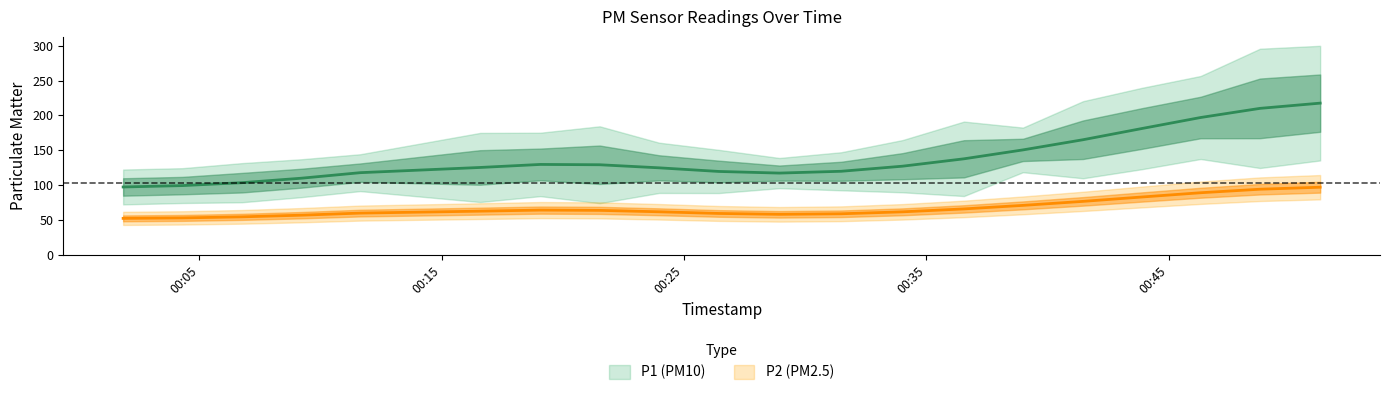

At which label is P2 closest to 76?

2023-02-15T00:41:28